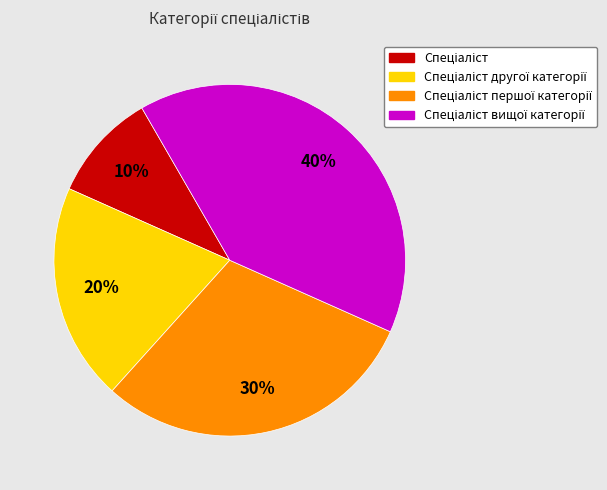

To the nearest percent, what is the difference between the largest and smallest slice percentages?

30%